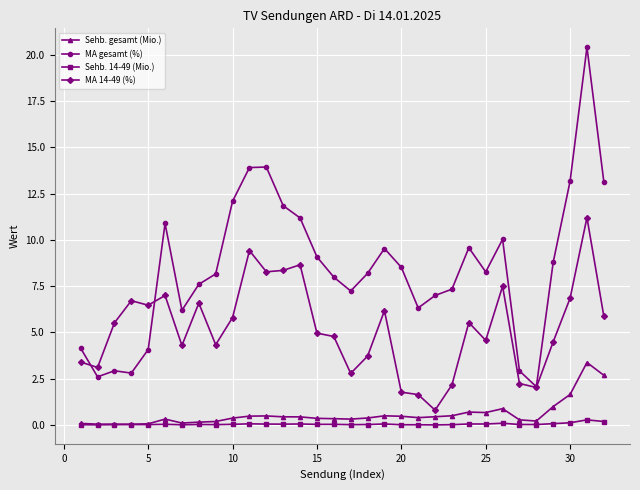

True or false: MA 14-49 (%) and Sehb. gesamt (Mio.) cross at least once.

False